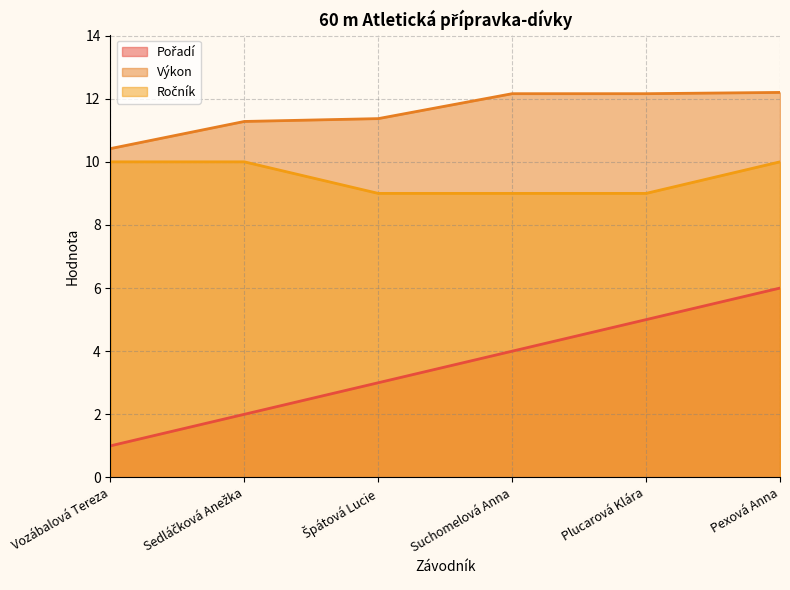

What value does the Pořadí series have at Špátová Lucie?

3.0